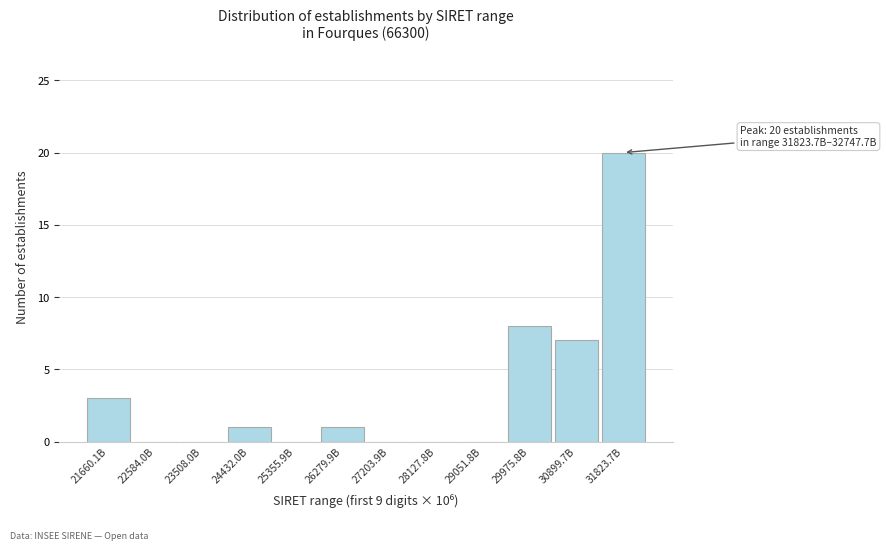

Reading left to right, list all the values displayed in this chart.

21660.1B=3	22584.0B=0	23508.0B=0	24432.0B=1	25355.9B=0	26279.9B=1	27203.9B=0	28127.8B=0	29051.8B=0	29975.8B=8	30899.7B=7	31823.7B=20